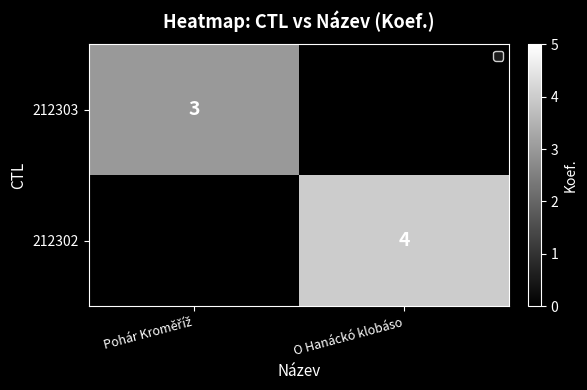

Is it true that 212302 equals 4 at O Hanáckó klobáso?

True